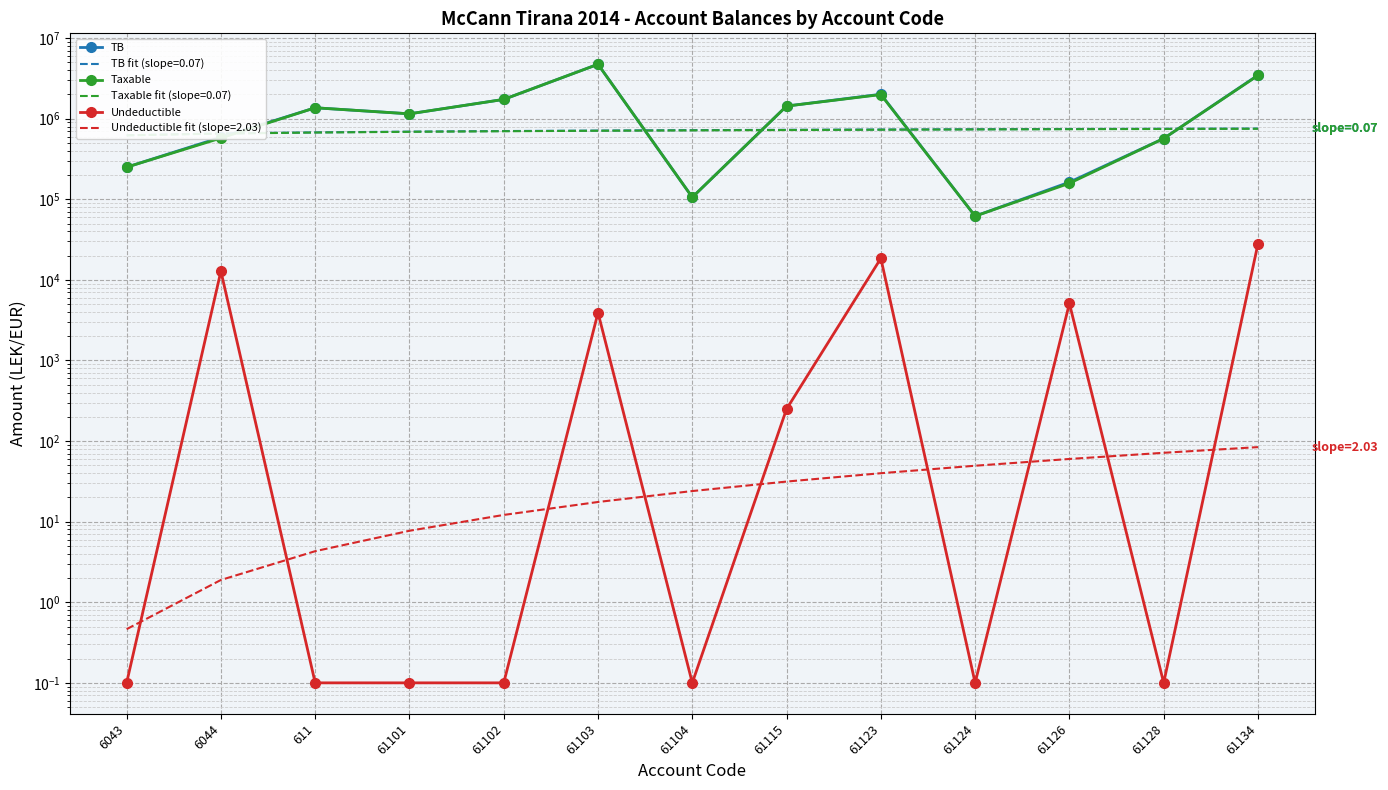

What are all the series names shown in the legend?

TB, Taxable, Undeductible